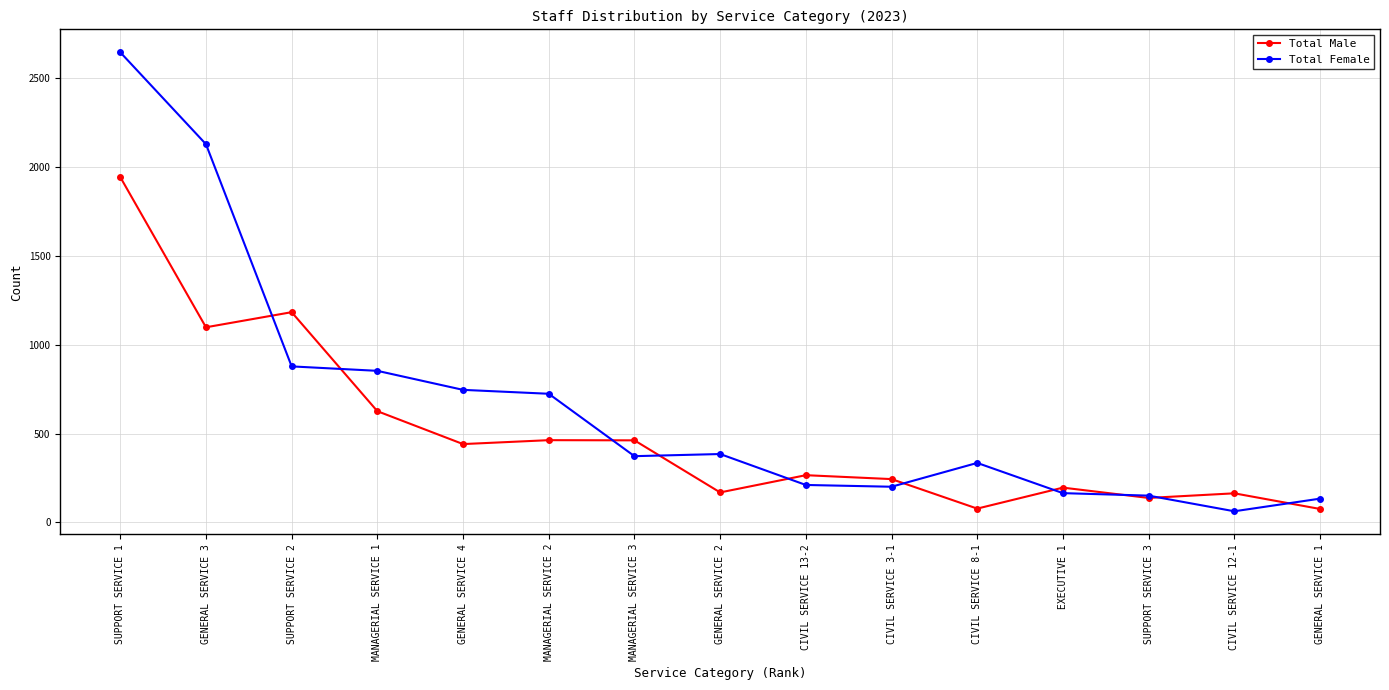

Between SUPPORT SERVICE 1 and MANAGERIAL SERVICE 1, which series saw the biggest shift?

Total Female